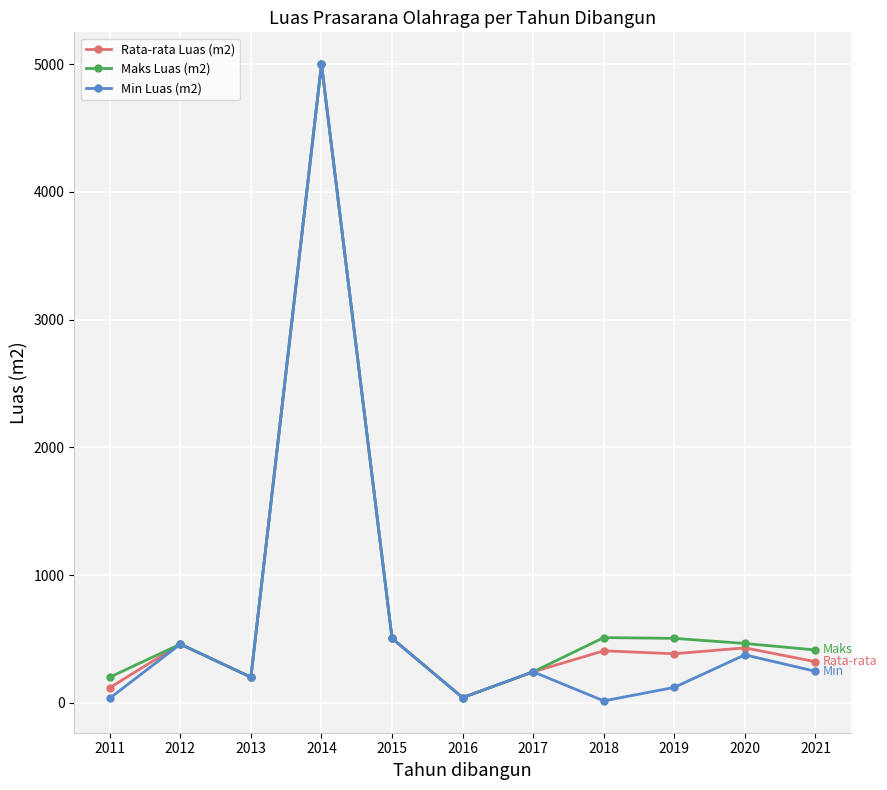

Does the chart have visible grid lines?

Yes